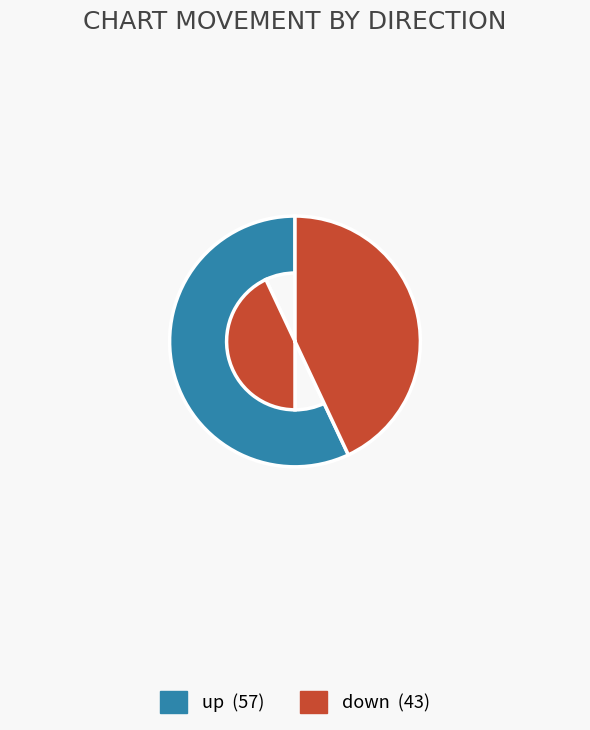

Combined, do down and up account for over 50%?

Yes